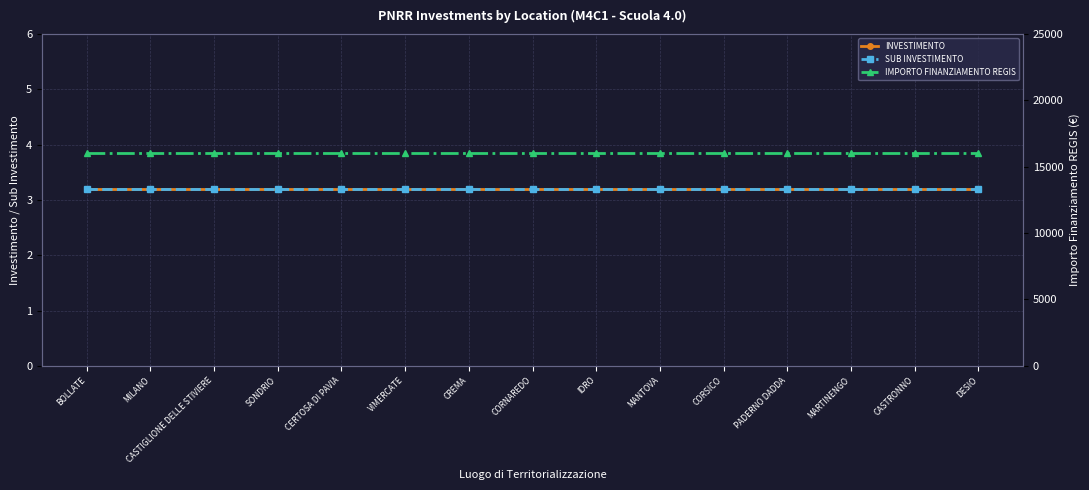

What is the sum of all INVESTIMENTO values?

48.0